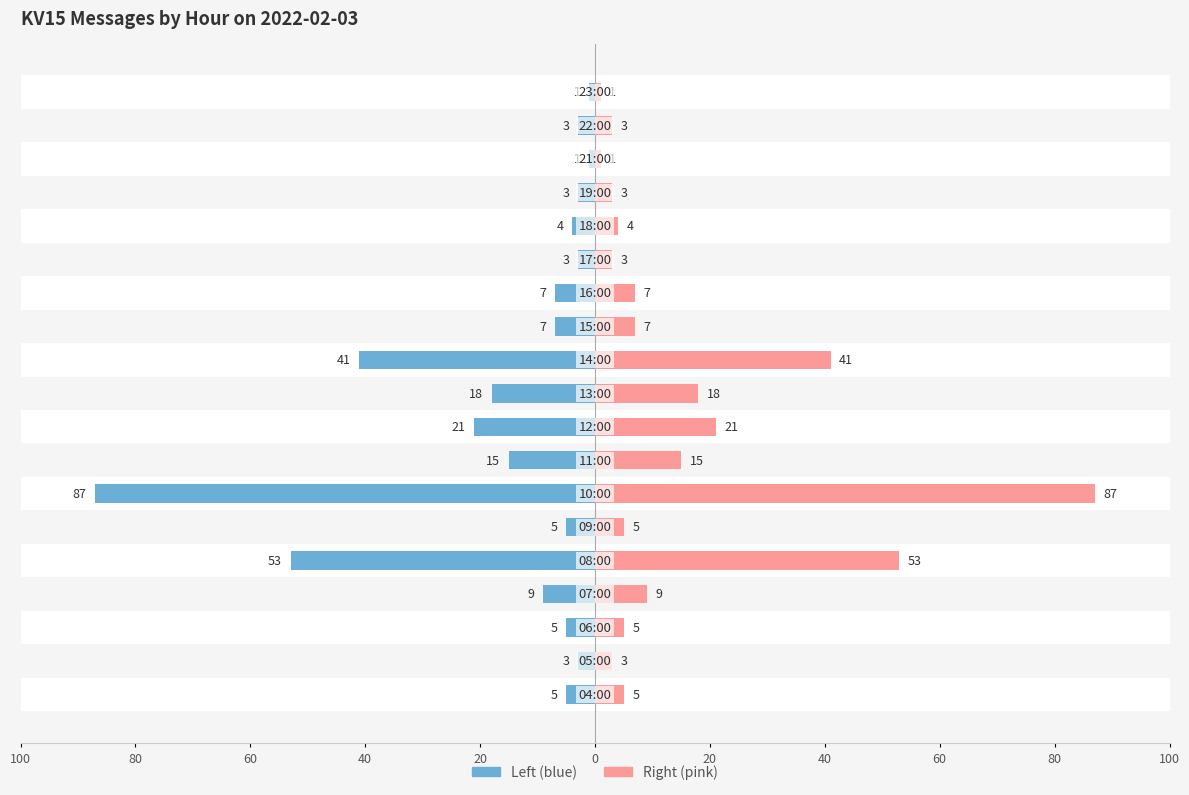

What is the difference between the maximum and minimum values in the KV15messages (left) series?

86